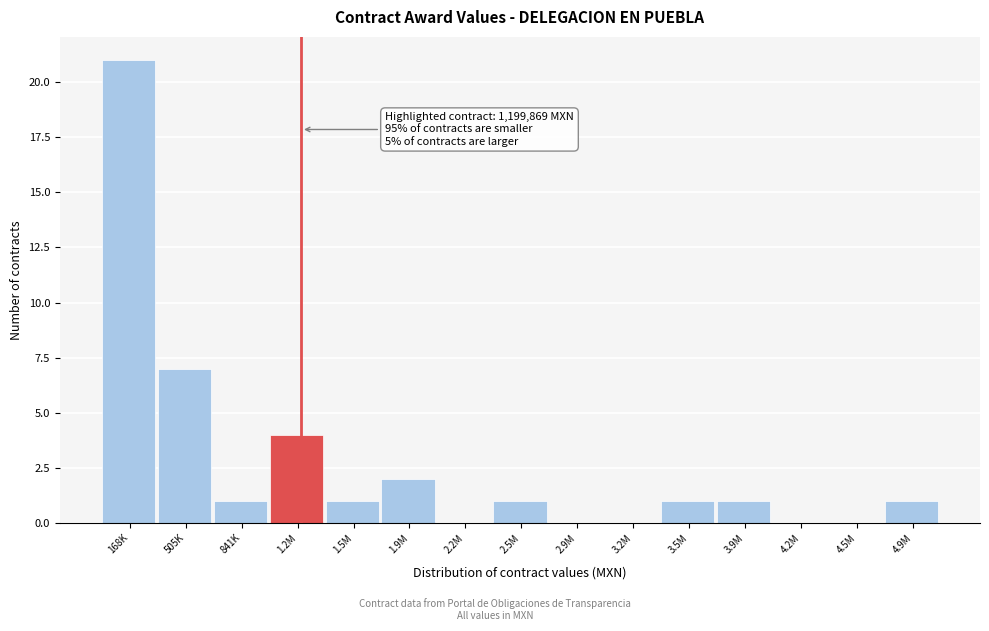

Reading left to right, extract all data points from this chart.

168K=21	505K=7	841K=1	1.2M=4	1.5M=1	1.9M=2	2.2M=0	2.5M=1	2.9M=0	3.2M=0	3.5M=1	3.9M=1	4.2M=0	4.5M=0	4.9M=1